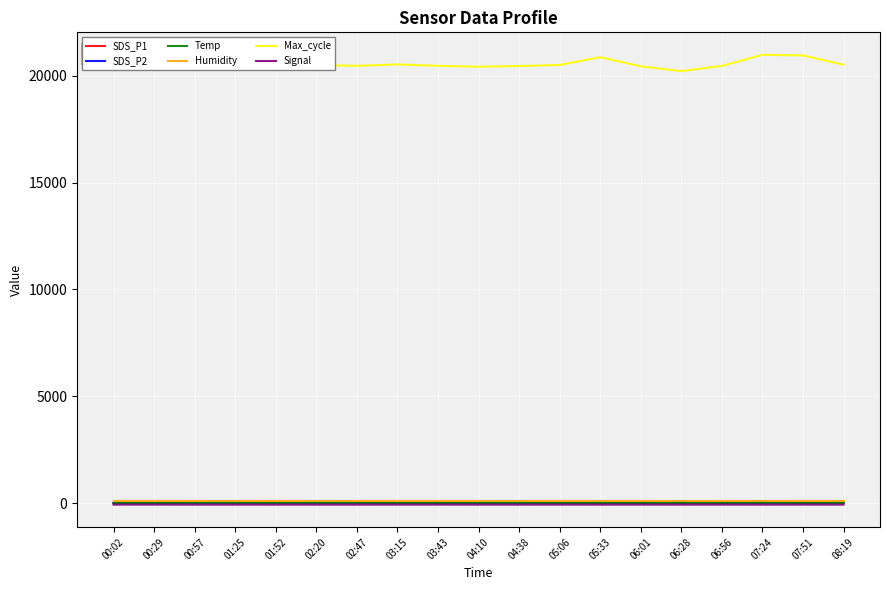

What is the maximum value shown in the chart?

20975.0